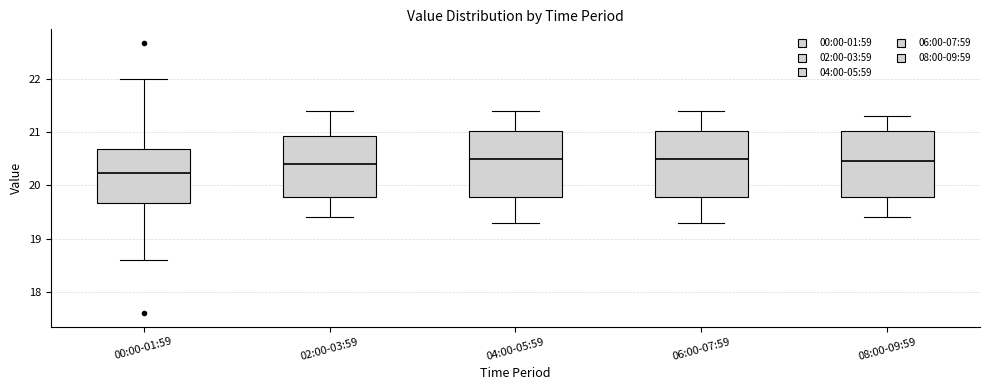

Reading left to right, transcribe this box plot: for each box, give where its median line is, the range the box spans, and where its two whiskers end, as read against the y-axis. The values are not printed on the chart, so give them approximately, as read against the axis.

00:00-01:59: median 20.2, box 19.7 to 20.7, whiskers 18.6 to 22.0
02:00-03:59: median 20.4, box 19.8 to 20.9, whiskers 19.4 to 21.4
04:00-05:59: median 20.5, box 19.8 to 21.0, whiskers 19.3 to 21.4
06:00-07:59: median 20.5, box 19.8 to 21.0, whiskers 19.3 to 21.4
08:00-09:59: median 20.5, box 19.8 to 21.0, whiskers 19.4 to 21.3